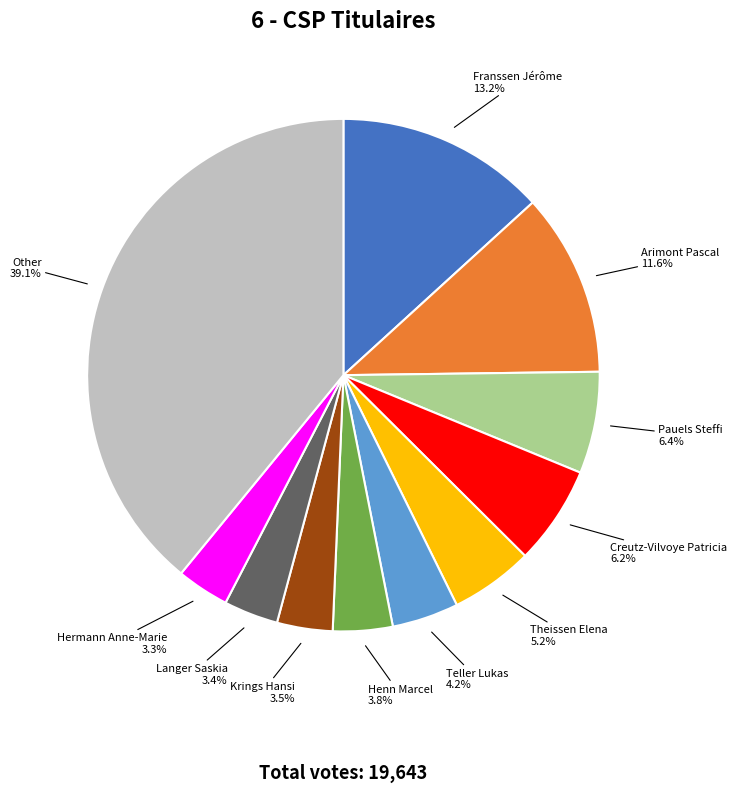

Is the sum of Langer Saskia and Other greater than half?

No